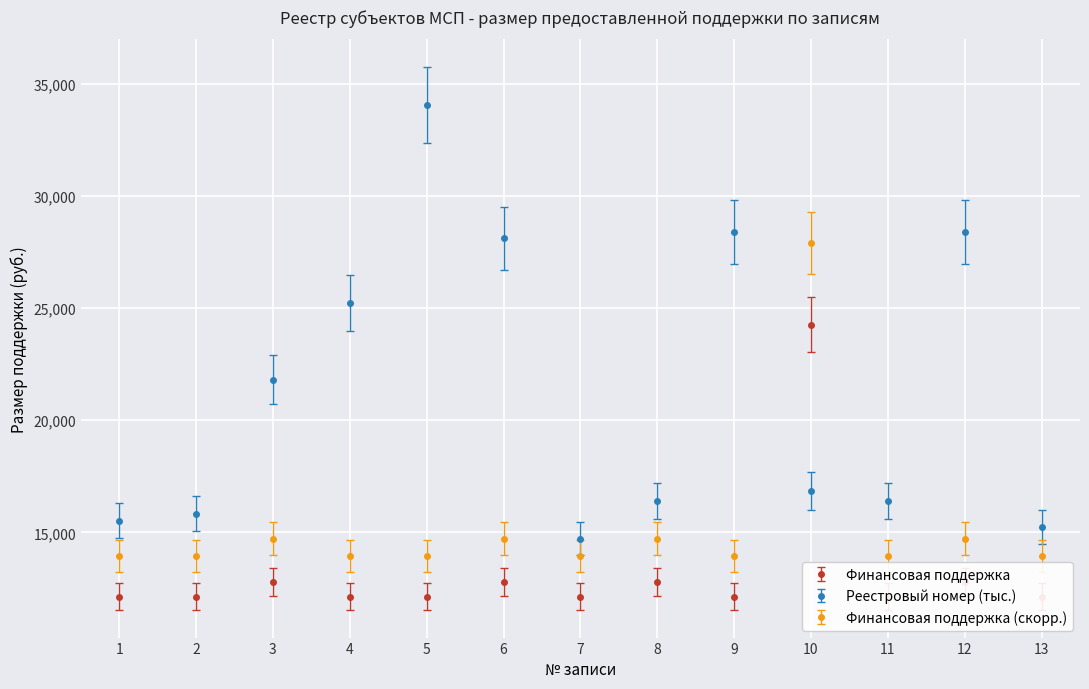

Is this an area chart (filled region under the line)?

No